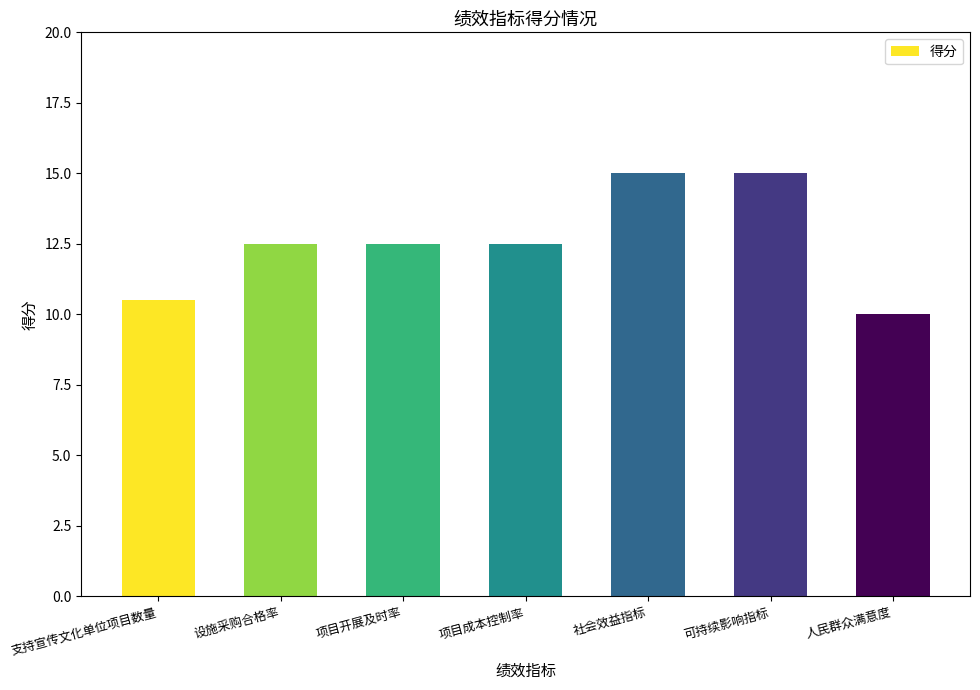

Approximately how many times larger is the value at 可持续影响指标 compared to 设施采购合格率?

1.2